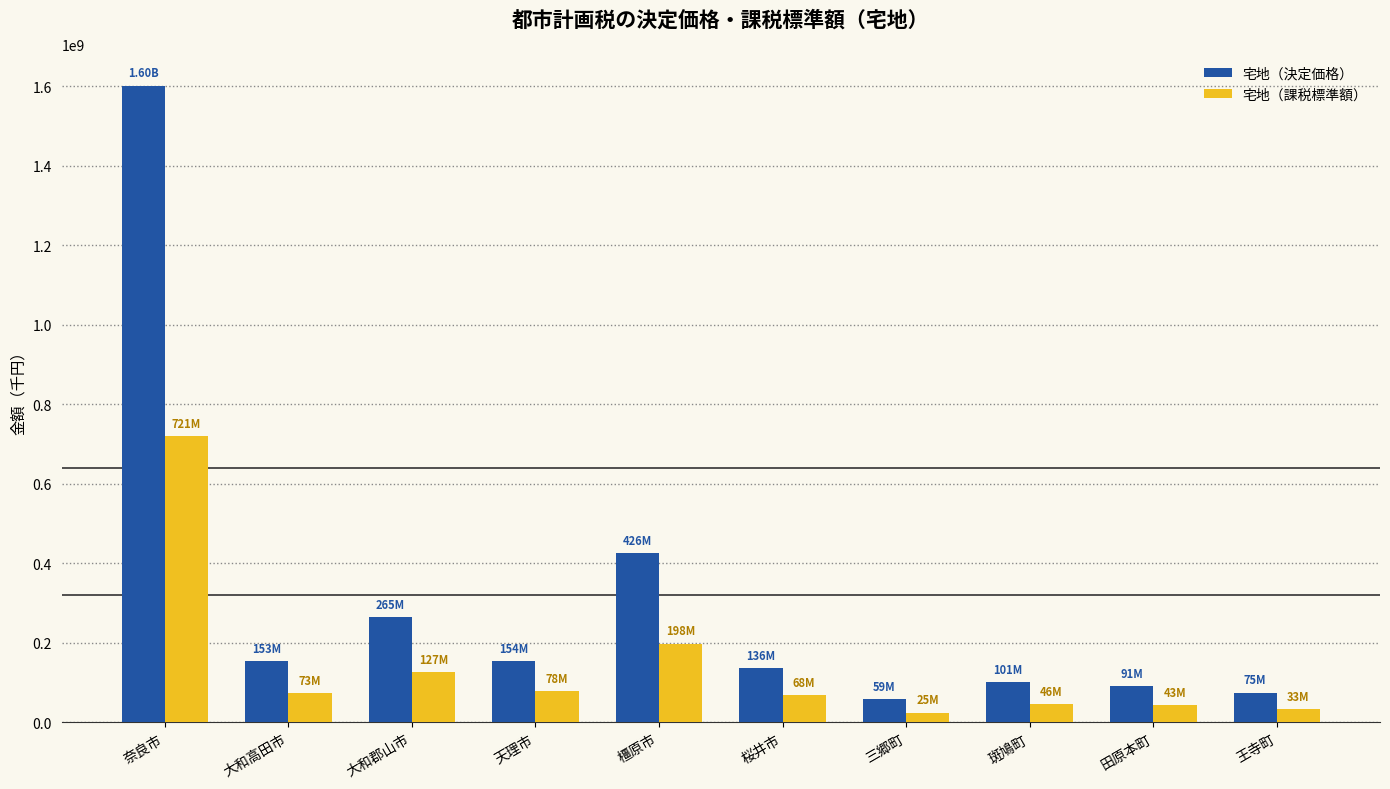

What position from the right is 大和郡山市?

8